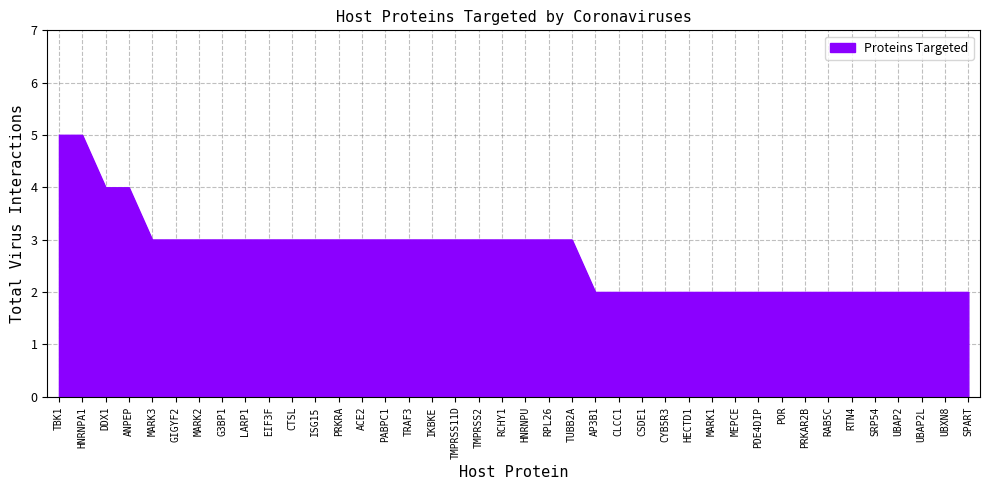

What position from the left is PABPC1?

15